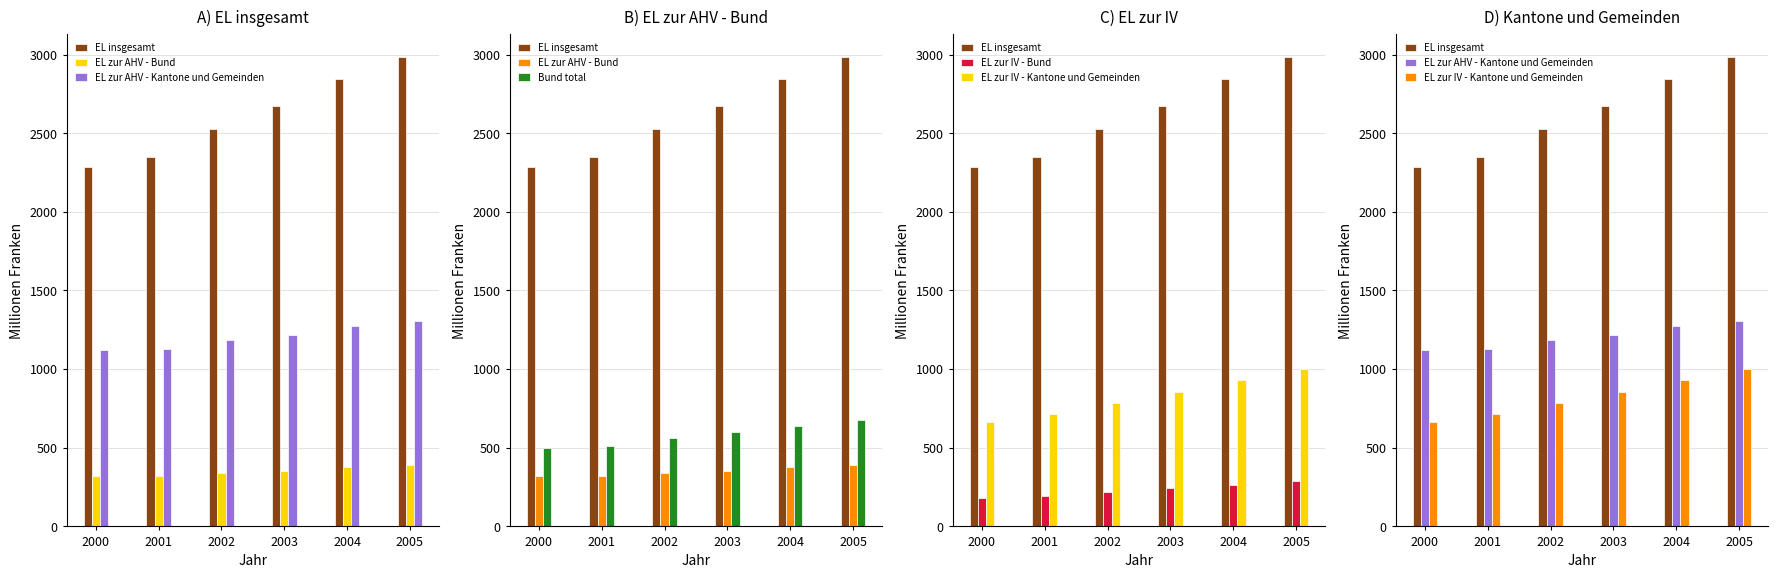

What is the value of the EL insgesamt bar at the 6th from the left?

2981.7